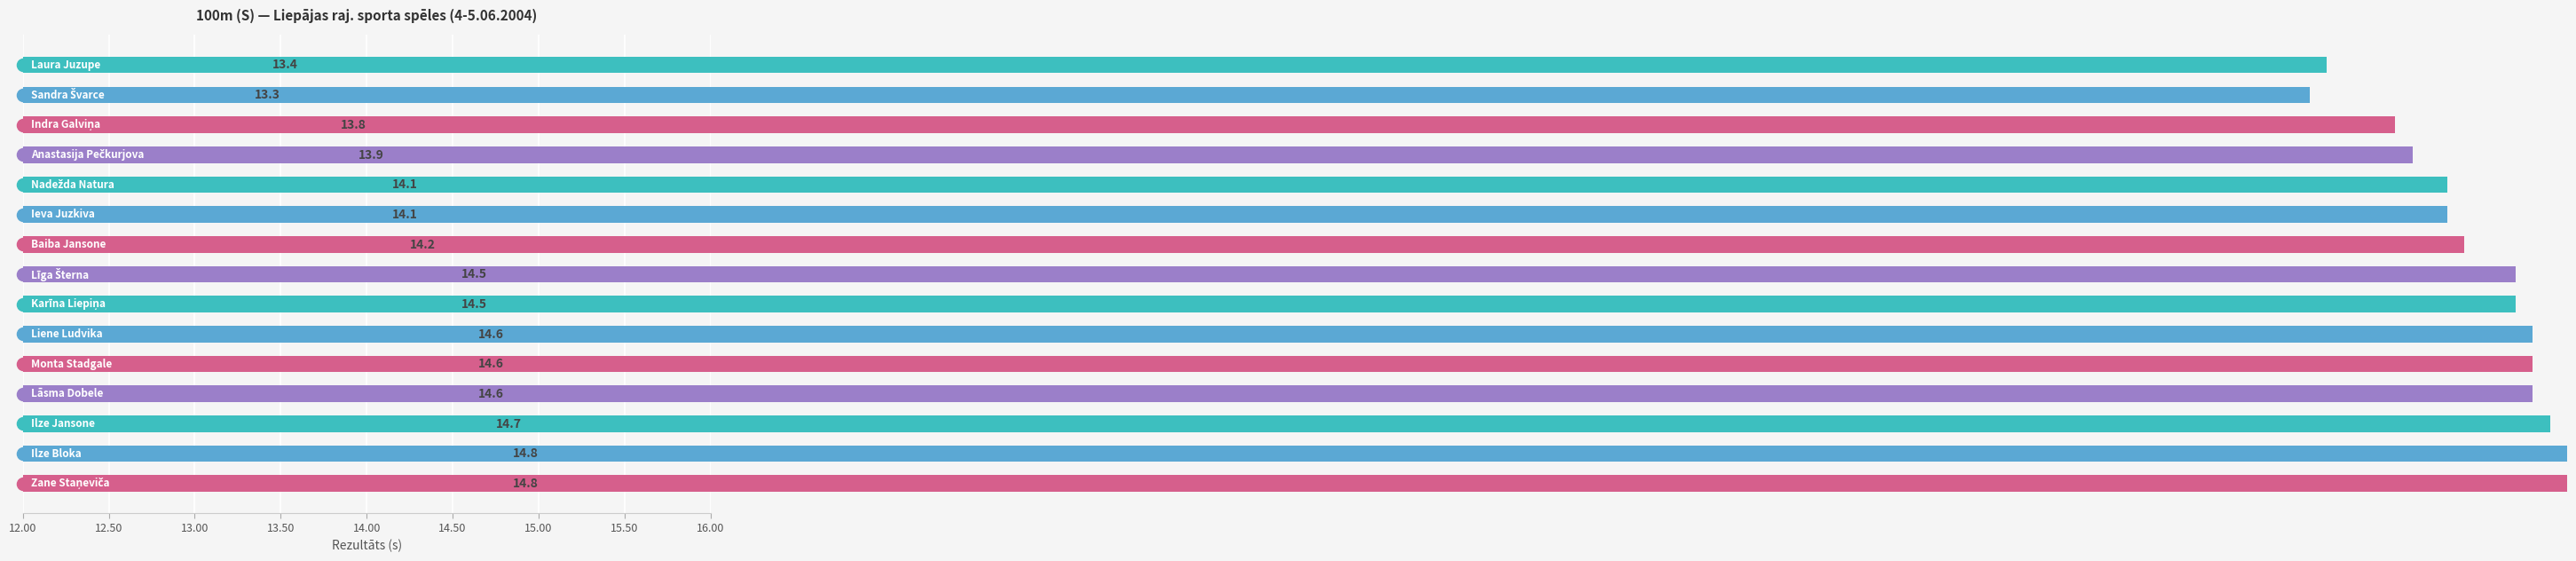

Reading left to right, what are all the values shown in this chart?

13.4	13.3	13.8	13.9	14.1	14.1	14.2	14.5	14.5	14.6	14.6	14.6	14.7	14.8	14.8